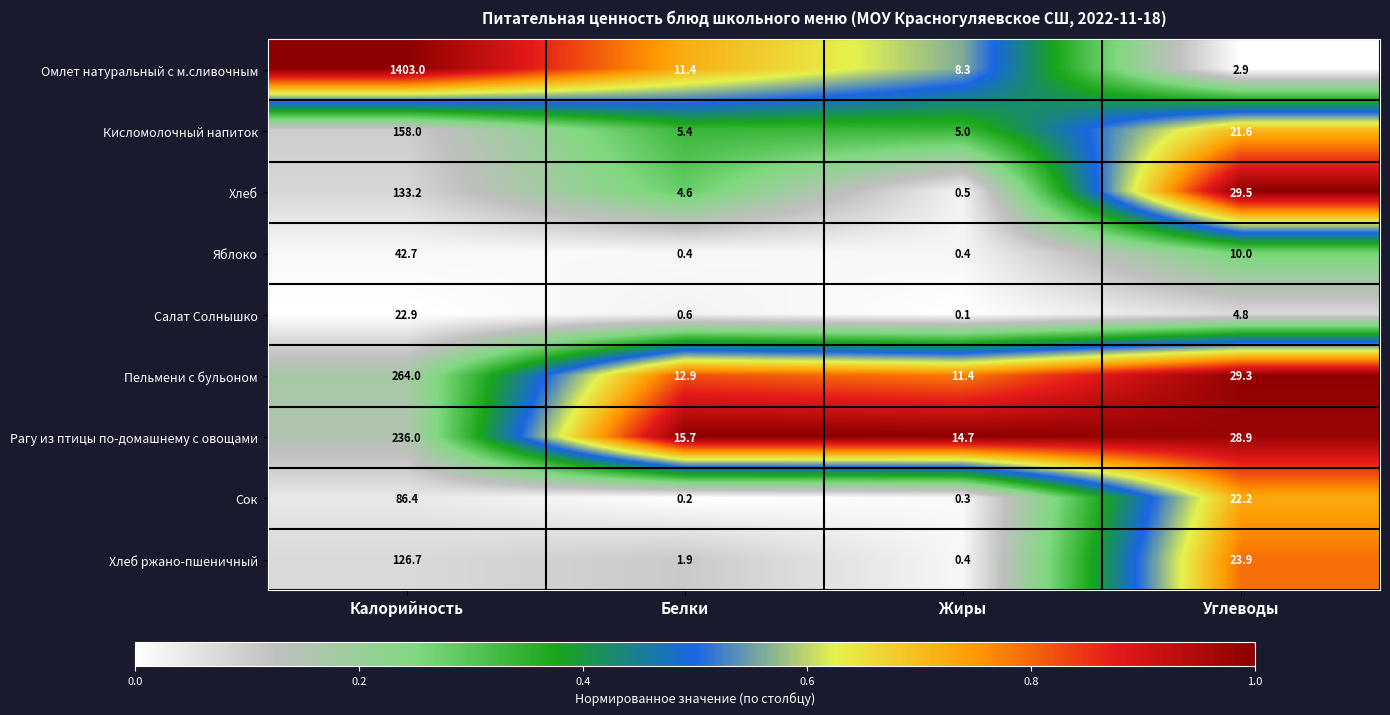

At how many categories does at least one series exceed 0?

4